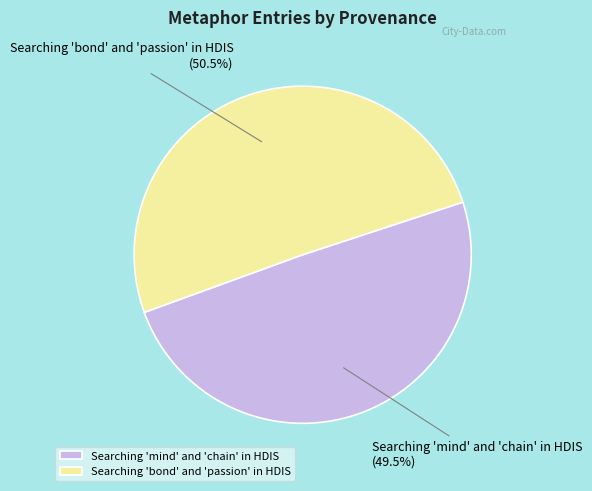

Which category accounts for the majority?

Searching 'bond' and 'passion' in HDIS